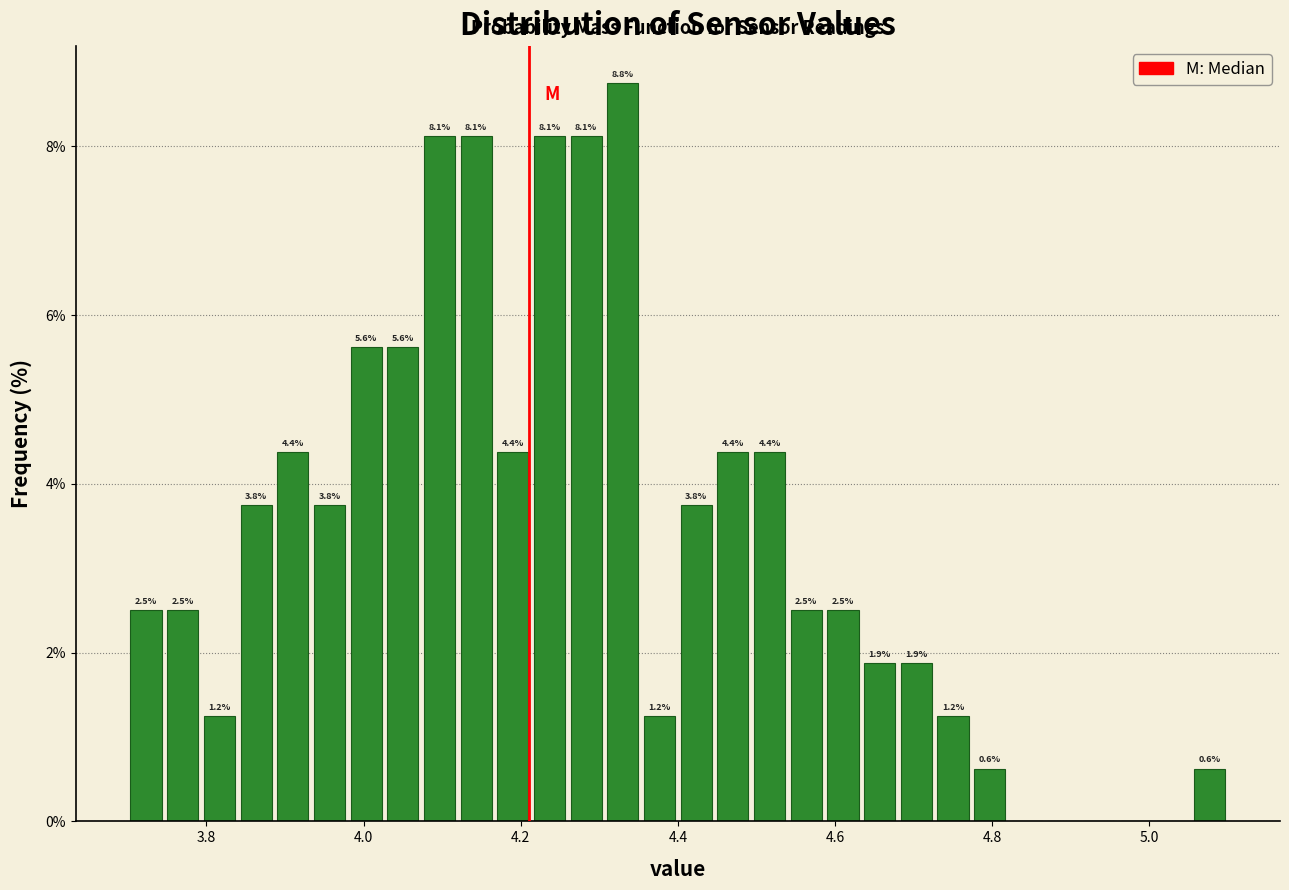

Read against the x-axis, roughly where is the centre of the tallest bar?

4.34